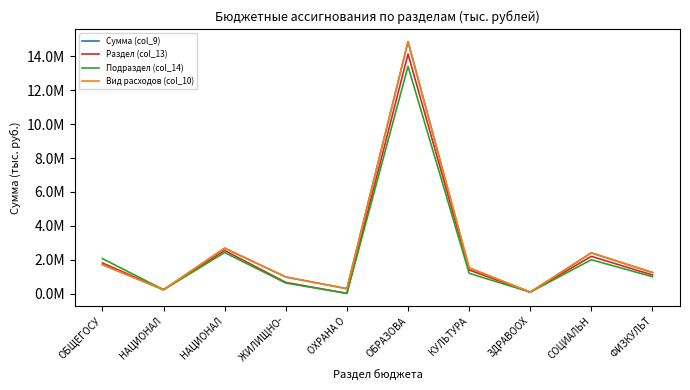

What is the label of the 5th point from the left?

ОХРАНА О